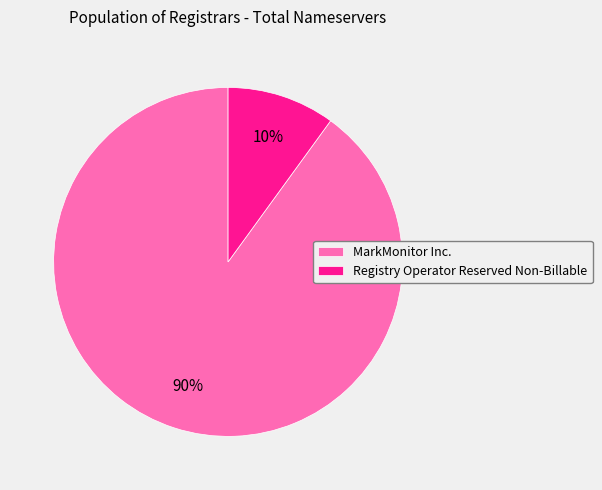

The MarkMonitor Inc. slice represents 90% of the pie. True or false?

True